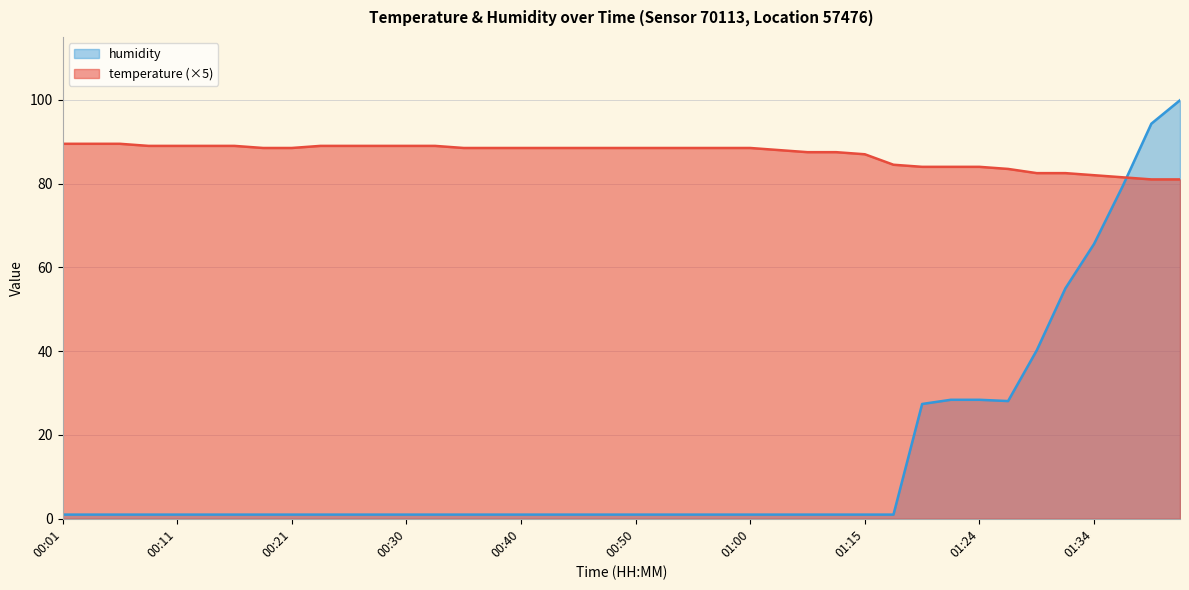

True or false: humidity has a value of 1.0 at 00:13.

True